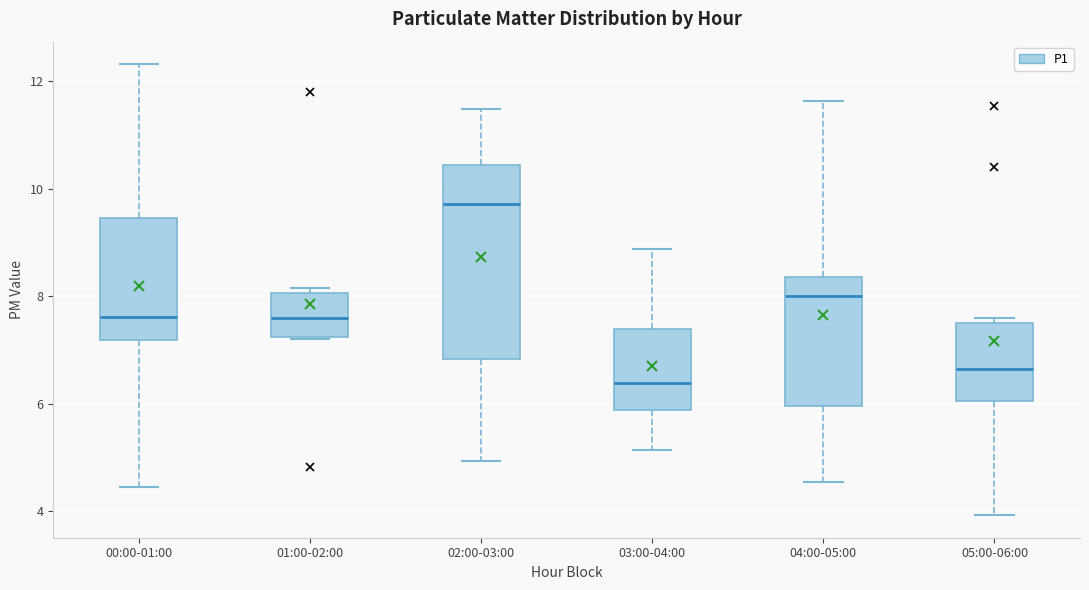

Reading left to right, transcribe this box plot: for each box, give where its median line is, the range the box spans, and where its two whiskers end, as read against the y-axis. The values are not printed on the chart, so give them approximately, as read against the axis.

00:00-01:00: median 7.6, box 7.2 to 9.4, whiskers 4.4 to 12.4
01:00-02:00: median 7.6, box 7.2 to 8.0, whiskers 7.2 to 8.2
02:00-03:00: median 9.8, box 6.8 to 10.4, whiskers 5.0 to 11.4
03:00-04:00: median 6.4, box 5.8 to 7.4, whiskers 5.2 to 8.8
04:00-05:00: median 8.0, box 6.0 to 8.4, whiskers 4.6 to 11.6
05:00-06:00: median 6.6, box 6.0 to 7.4, whiskers 4.0 to 7.6